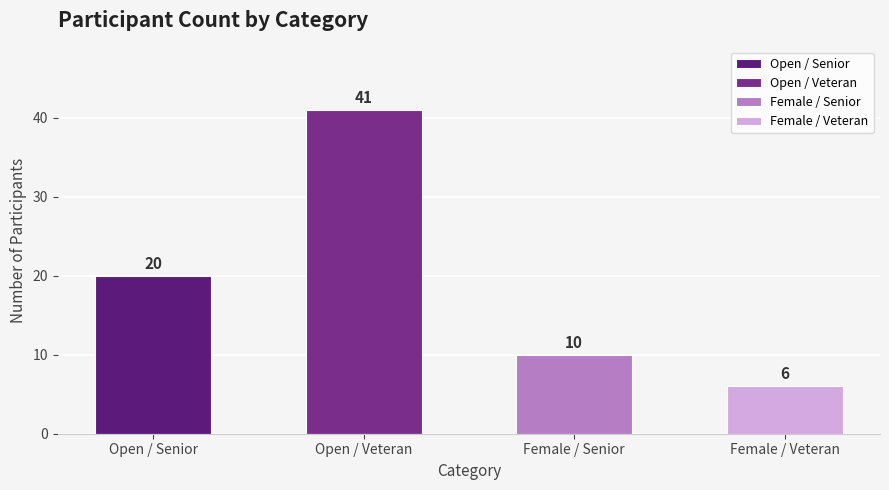

At which label is the value closest to 23?

Open / Senior